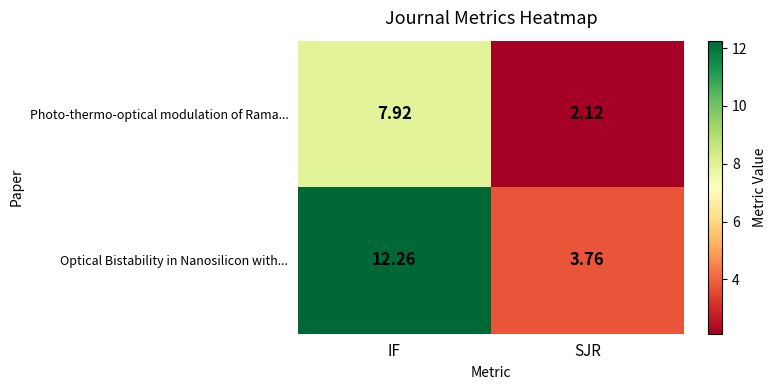

Between IF and SJR, which series saw the biggest shift?

Optical Bistability in Nanosilicon with...